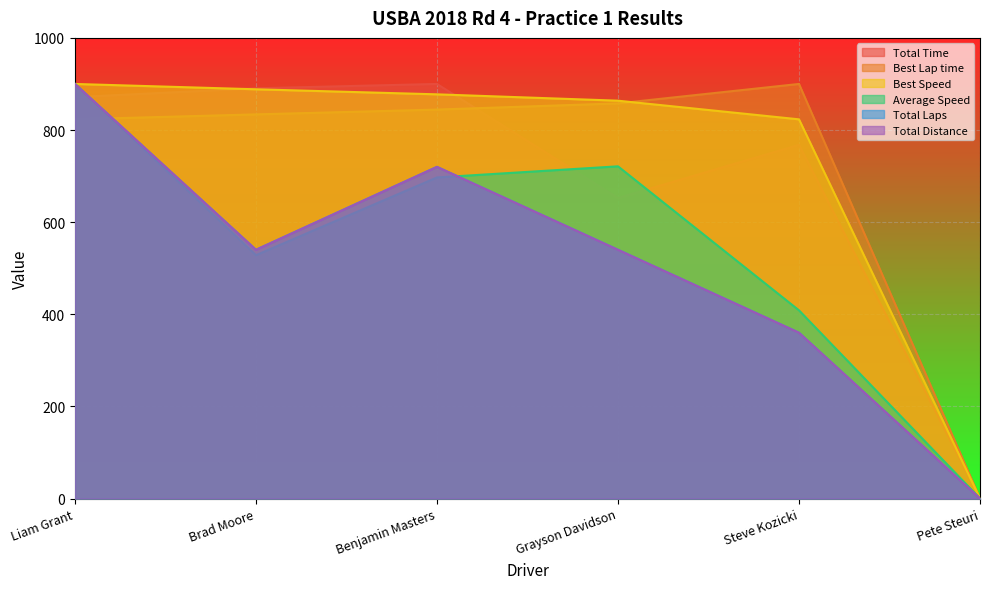

The value of Best Speed at Steve Kozicki is 823.2. True or false?

True